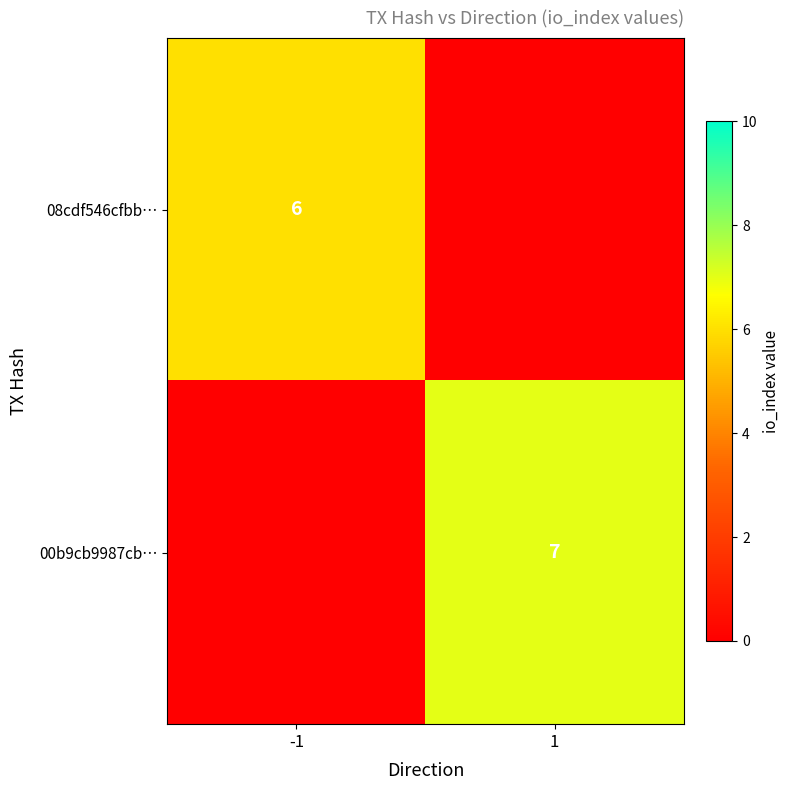

Is it true that 08cdf546cfbb… equals 6 at -1?

True